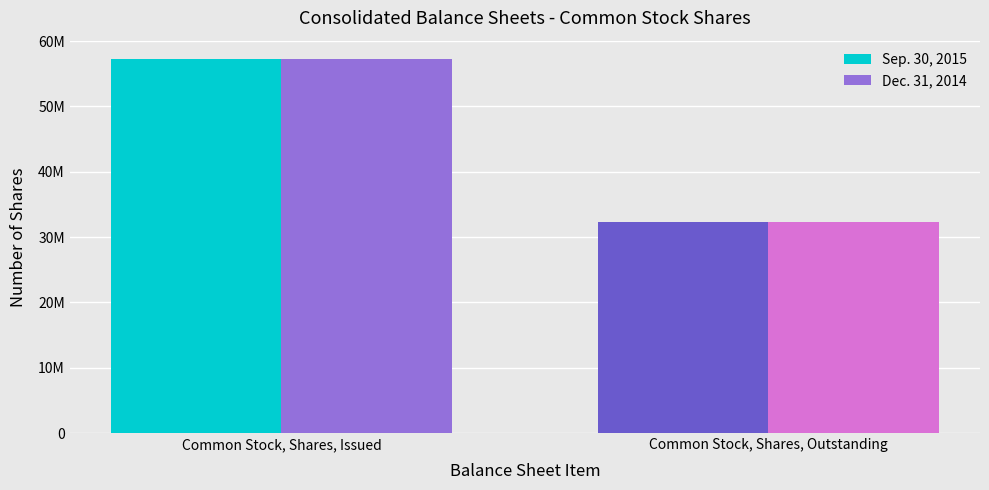

What is the sum of all Sep. 30, 2015 values?

89499985